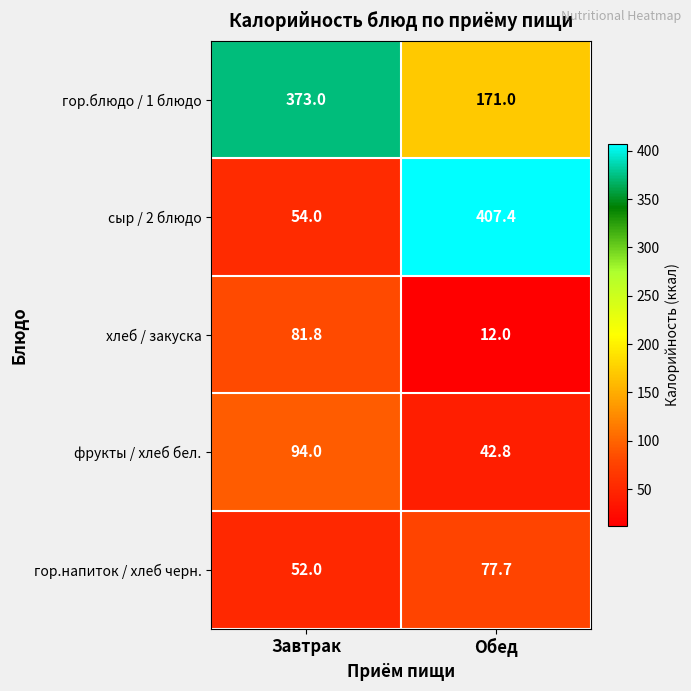

The value of хлеб / закуска at Обед is 12.0. True or false?

True